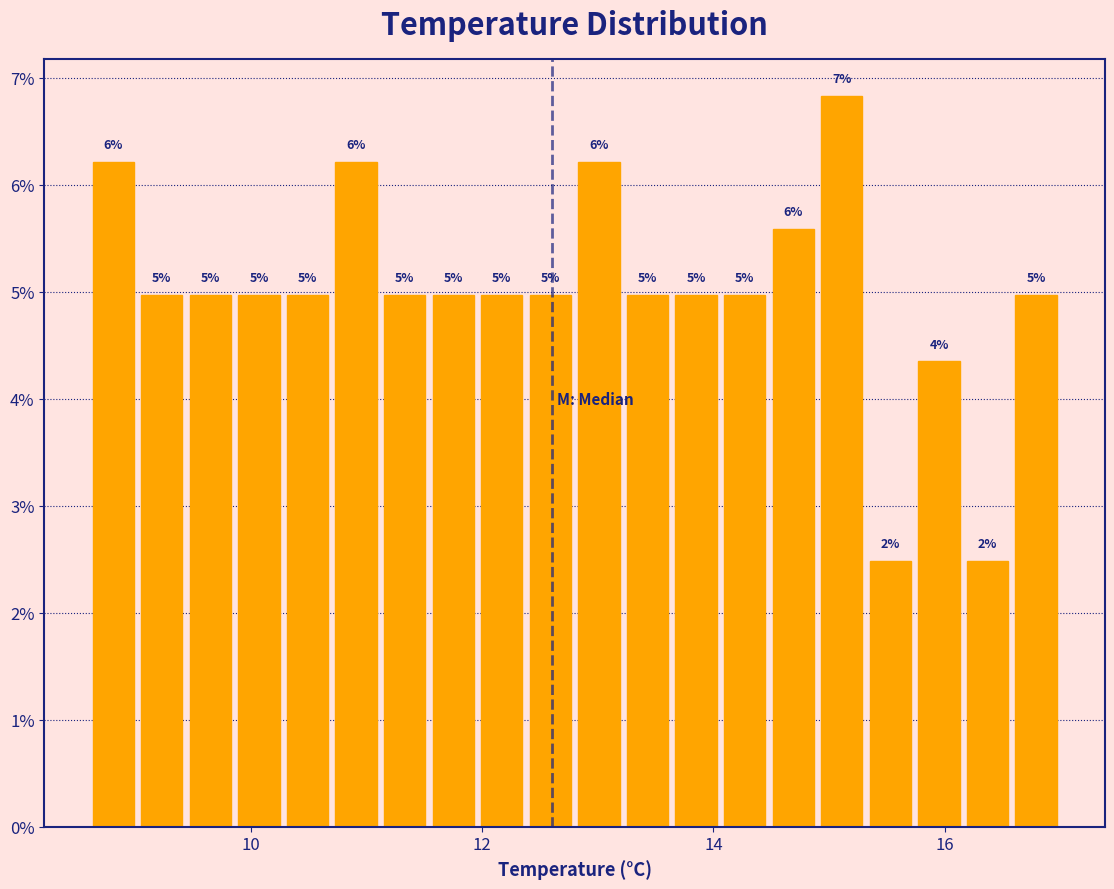

Read against the x-axis, roughly where is the centre of the tallest bar?

15.2